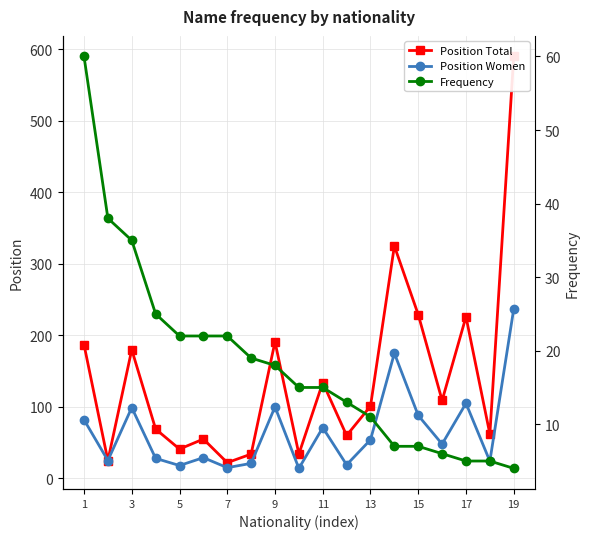

Which series has the widest spread of values?

Position Total